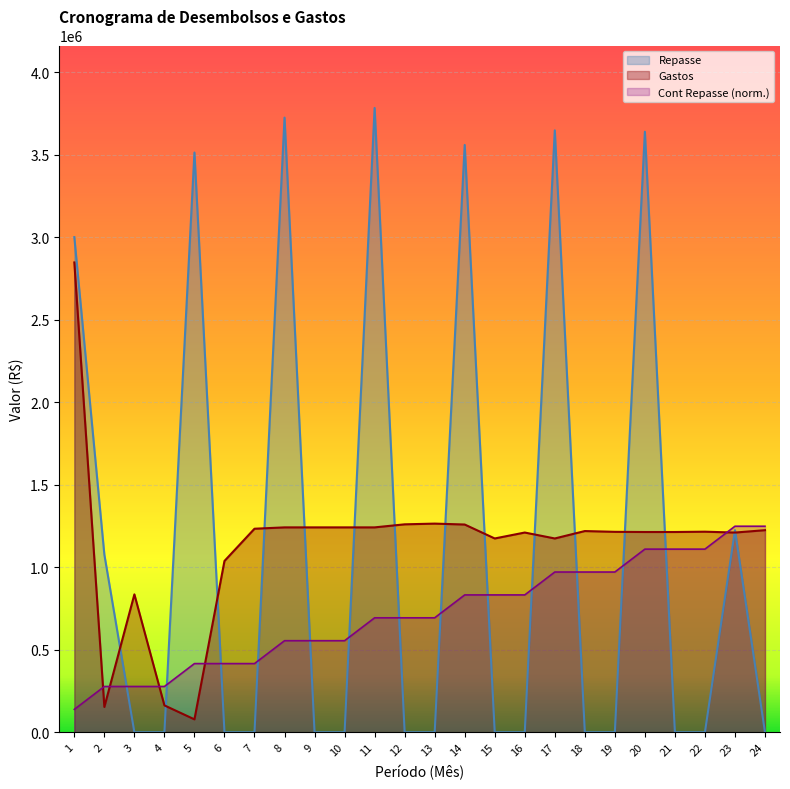

Which has a higher value, 23 or 12?

23